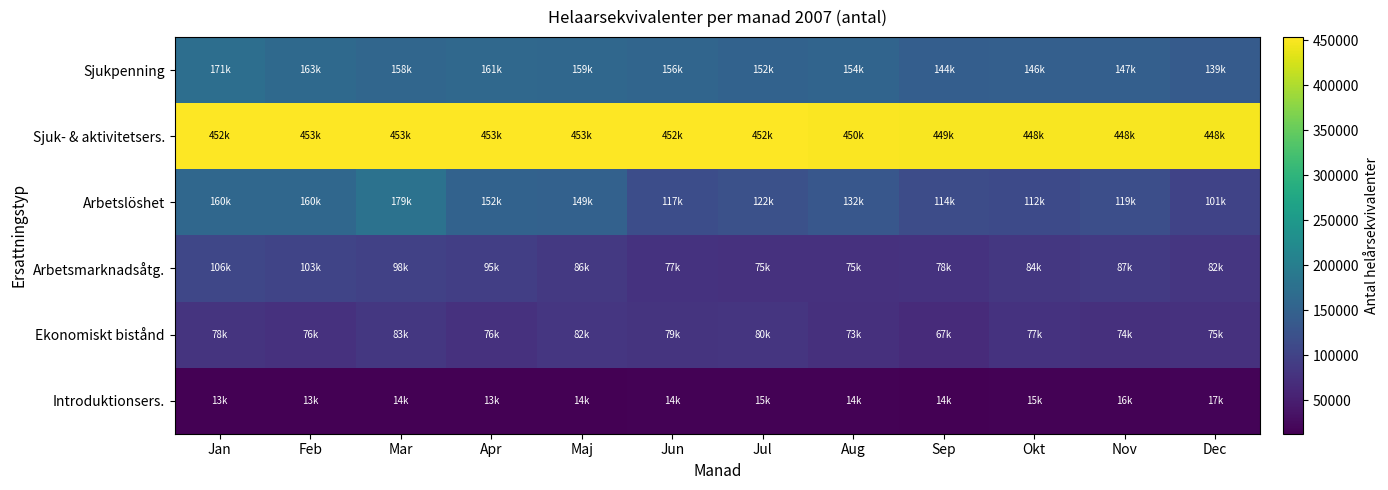

Rank the series by their maximum value, from lowest to highest.

Introduktionsers., Ekonomiskt bistånd, Arbetsmarknadsåtg., Sjukpenning, Arbetslöshet, Sjuk- & aktivitetsers.